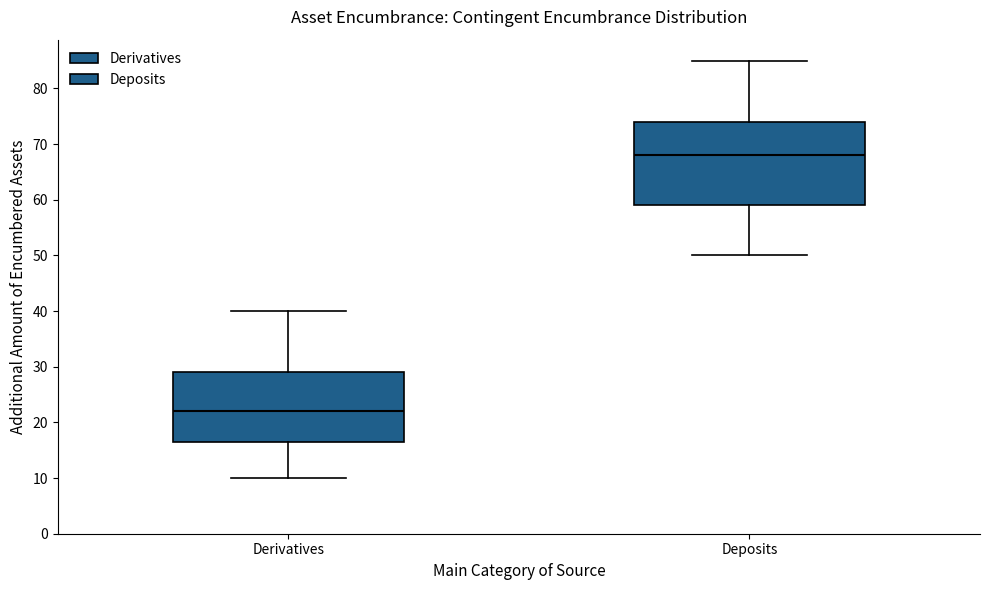

Comparing the boxes themselves (not the whiskers), which one is the tallest?

Deposits